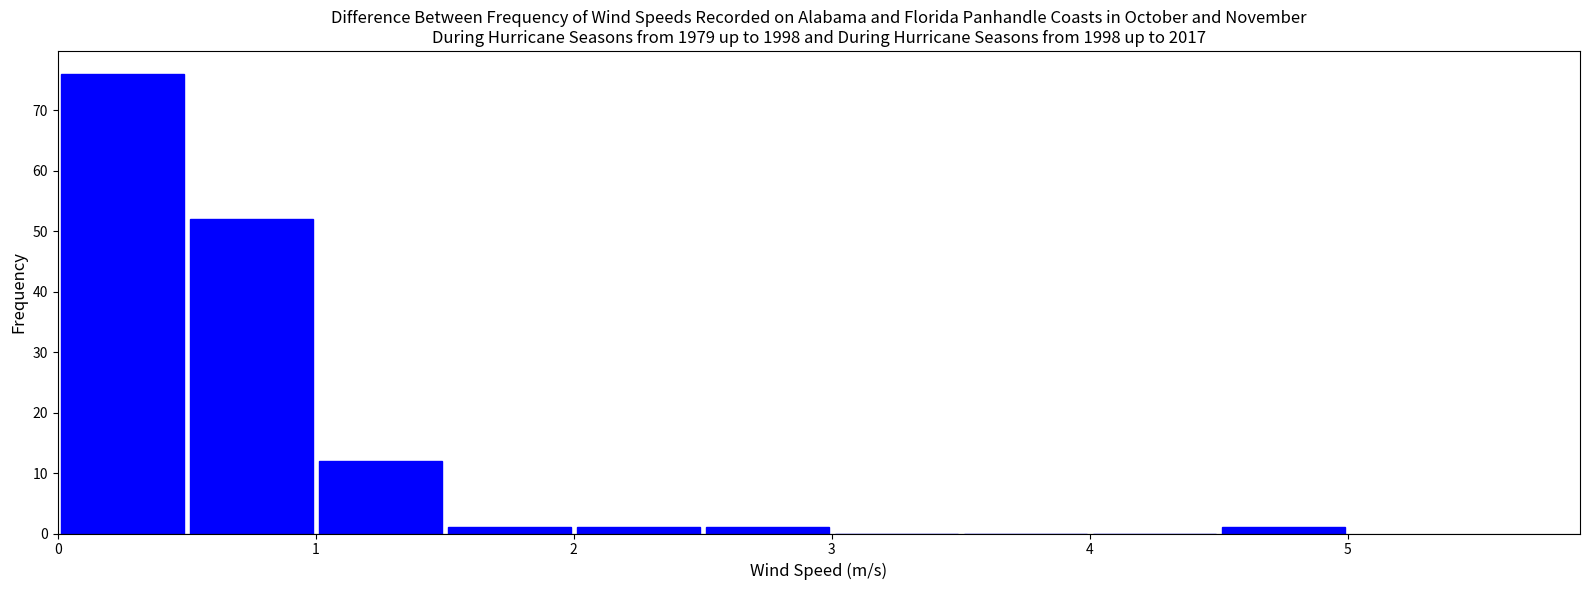

Which range on the x-axis has the tallest bar?

0.0 to 0.5